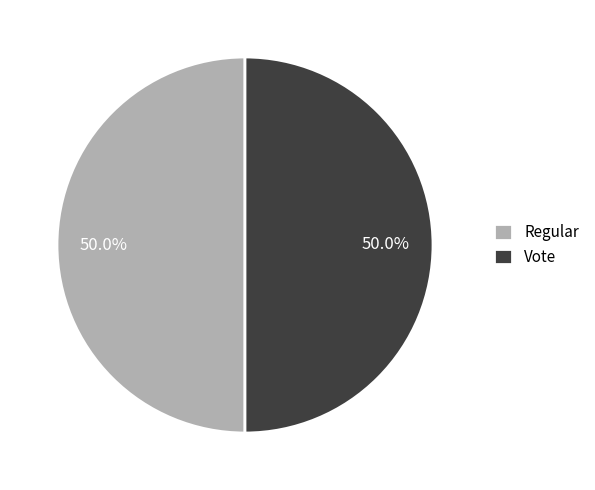

Do Vote and Regular together represent more than half of the pie?

Yes